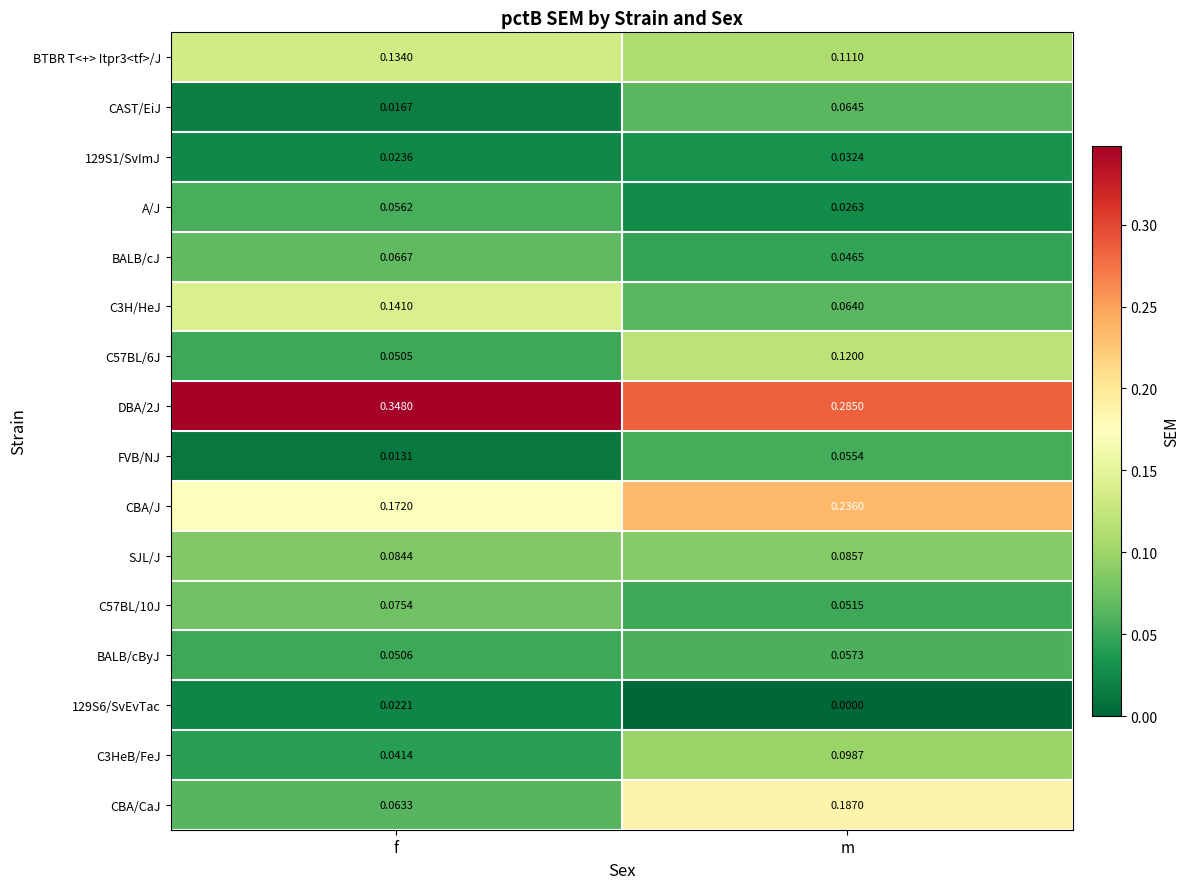

Which series has the largest total across all categories?

DBA/2J